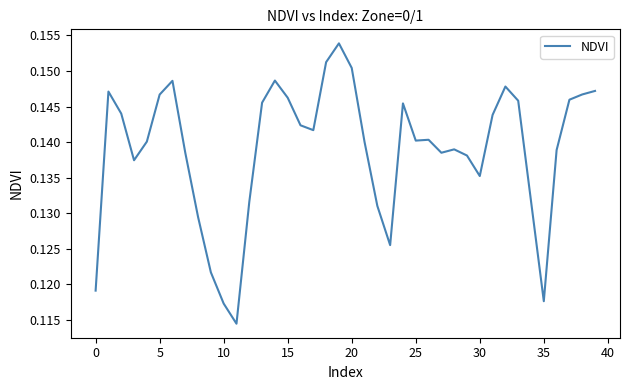

What is the greatest value displayed?

0.2